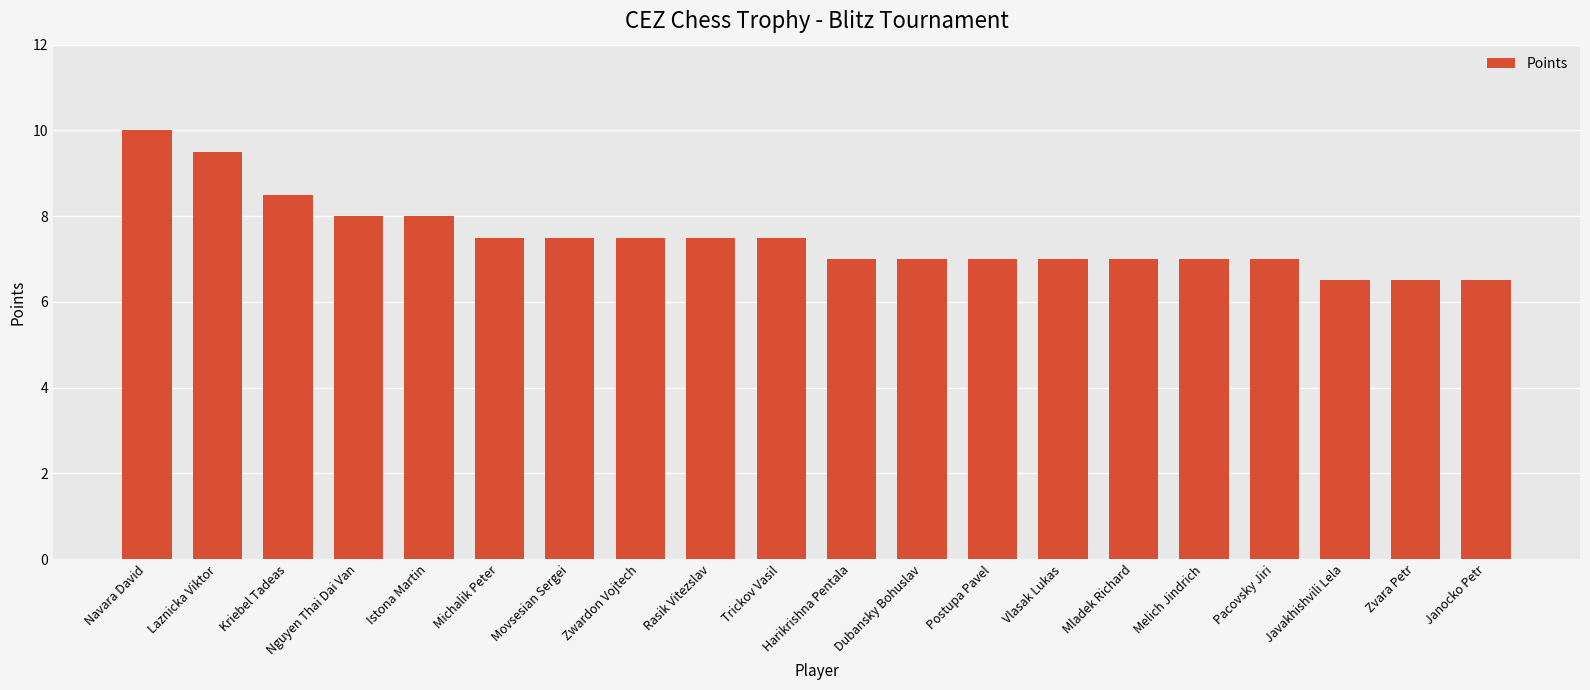

What position from the right is Istona Martin?

16